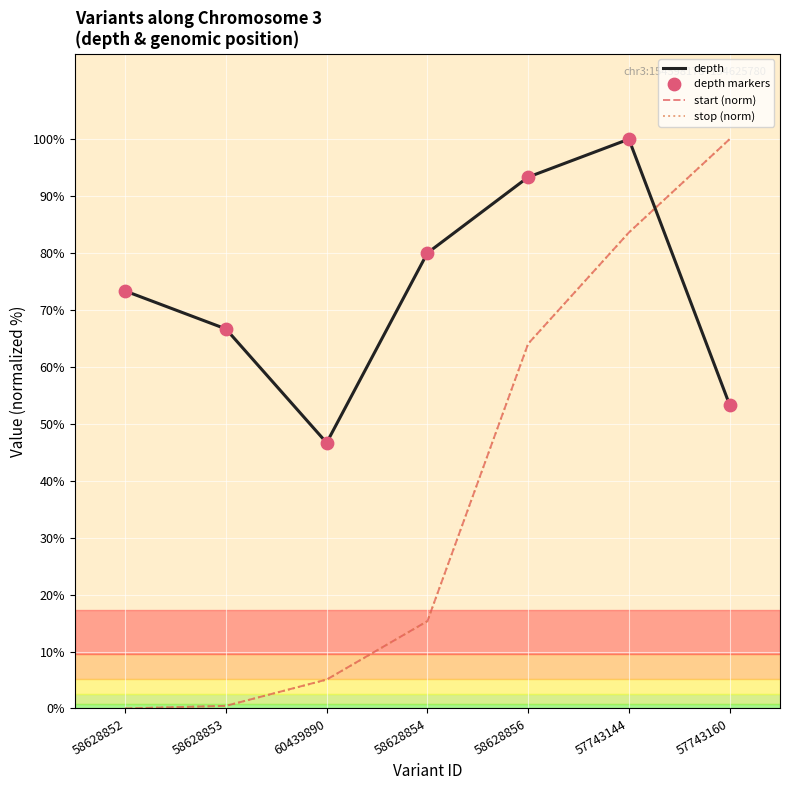

What is the difference between the highest and lowest values at 58628856?

29.3